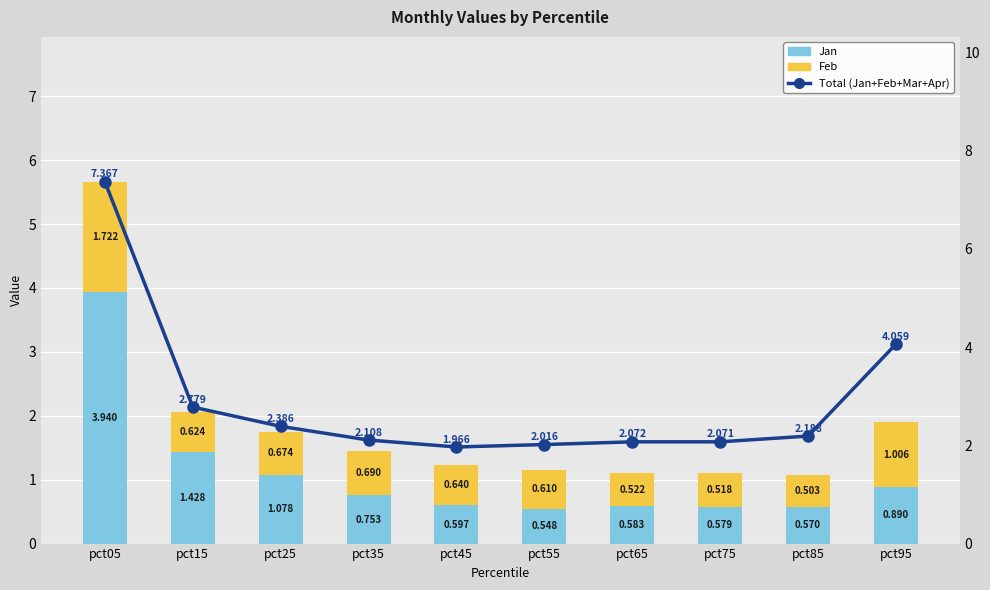

What is the difference between the maximum and minimum values in the Feb series?

1.2